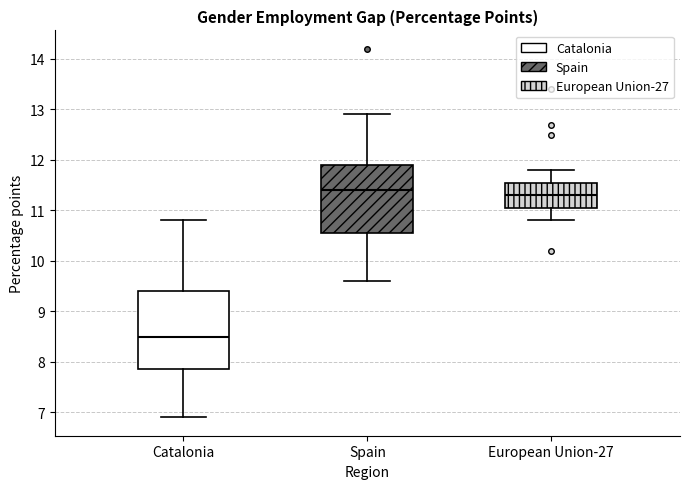

Reading left to right, transcribe this box plot: for each box, give where its median line is, the range the box spans, and where its two whiskers end, as read against the y-axis. The values are not printed on the chart, so give them approximately, as read against the axis.

Catalonia: median 8.5, box 7.9 to 9.4, whiskers 6.9 to 10.8
Spain: median 11.4, box 10.6 to 11.9, whiskers 9.6 to 12.9
European Union-27: median 11.3, box 11.1 to 11.6, whiskers 10.8 to 11.8